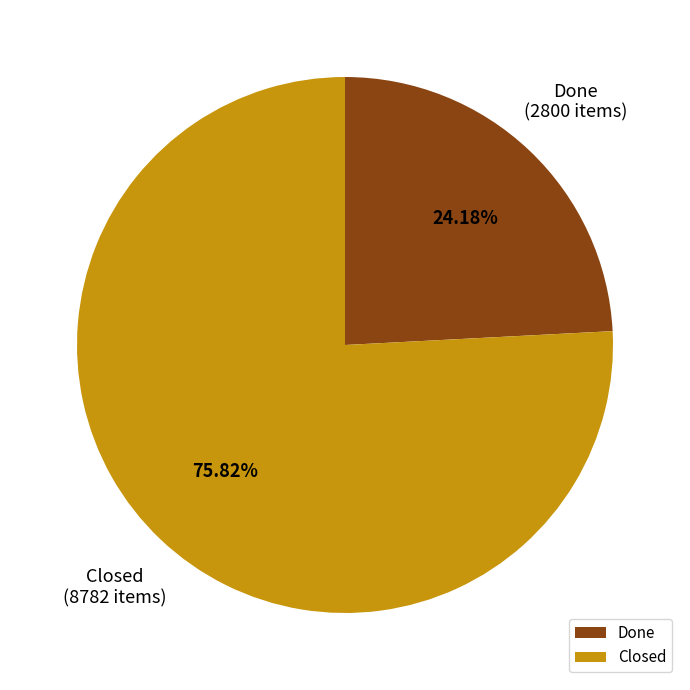

Count the number of slices in the pie.

2